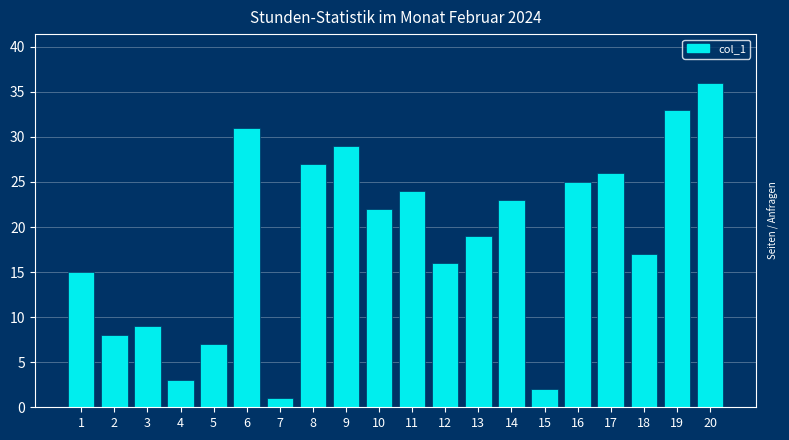

Reading left to right, transcribe all the data shown in this chart.

15	8	9	3	7	31	1	27	29	22	24	16	19	23	2	25	26	17	33	36